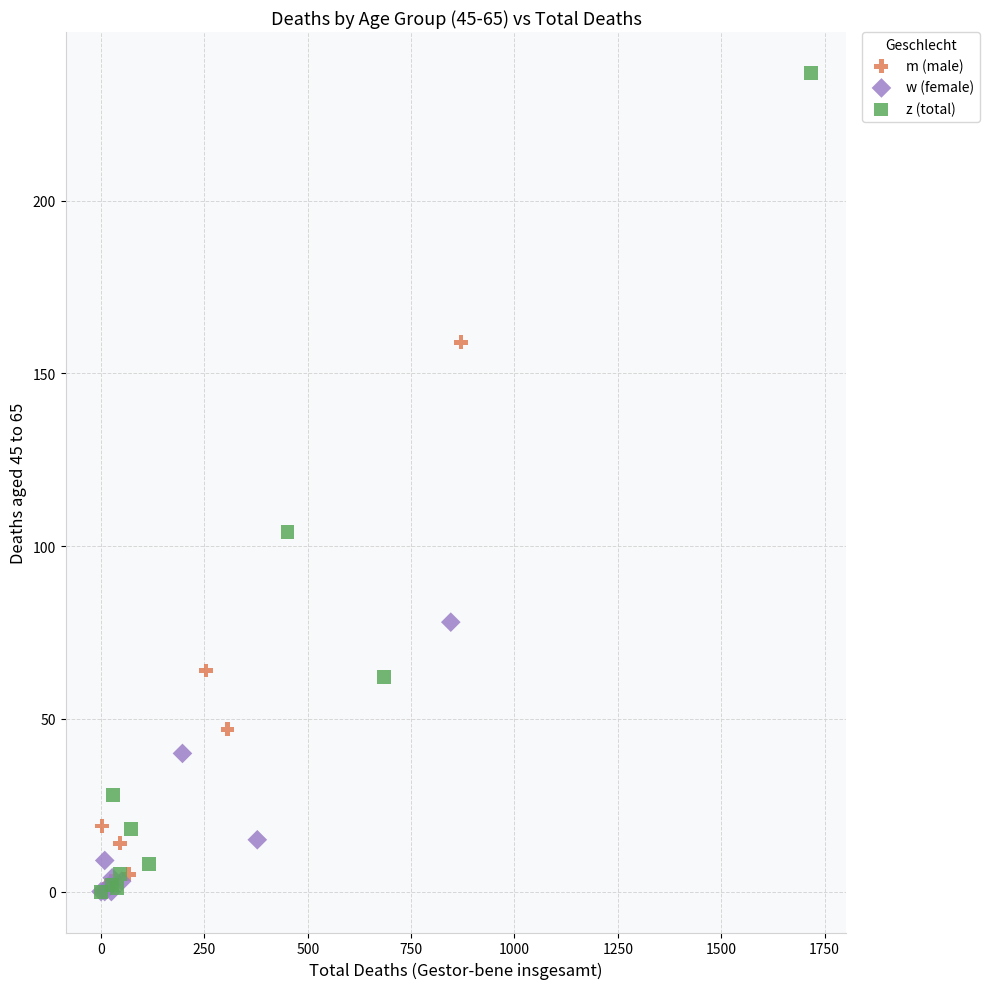

Which series contains the highest Y value?

z (total)